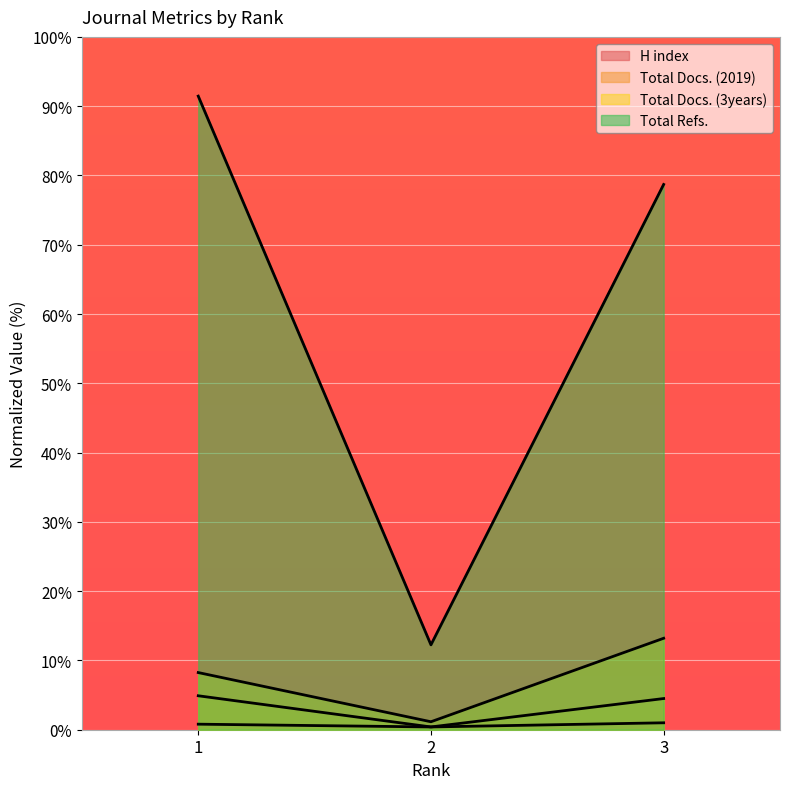

What is the value of the H index point at the 2nd from the left?

0.4